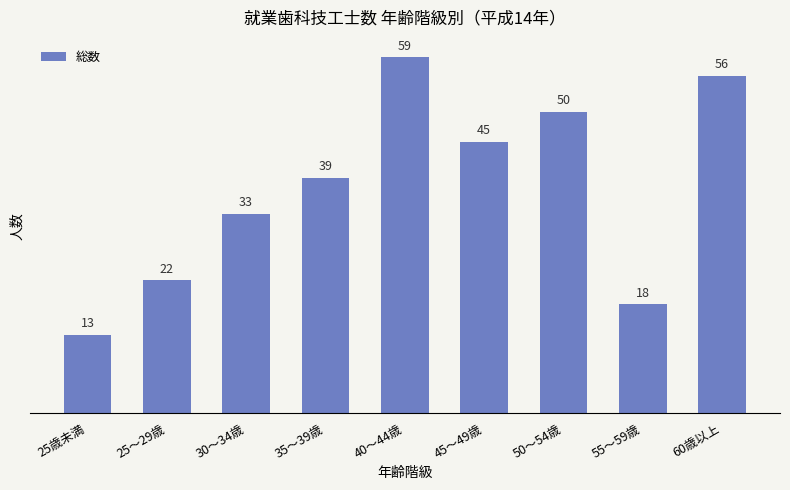

What is the approximate value at 30～34歳?

33